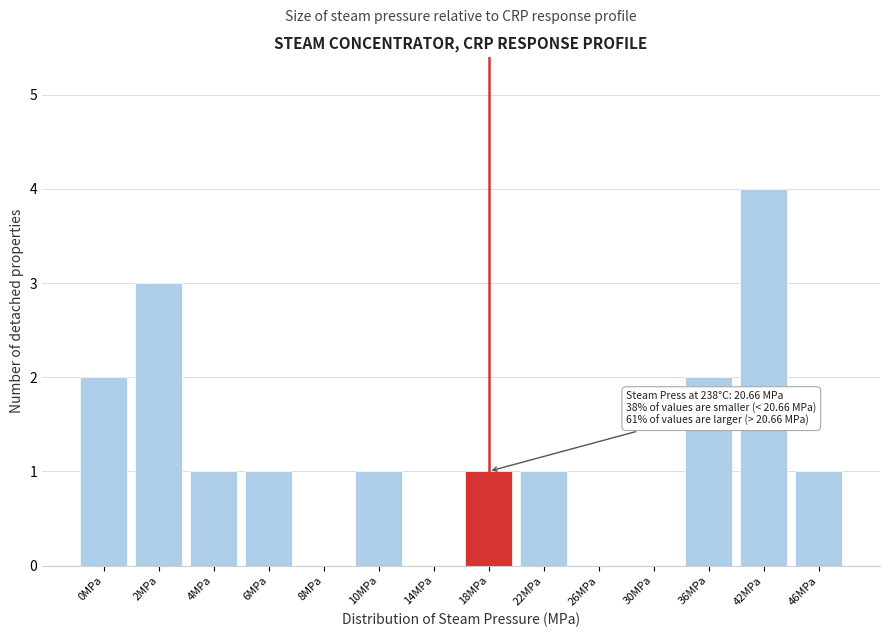

Which has a higher value, 4MPa or 42MPa?

42MPa